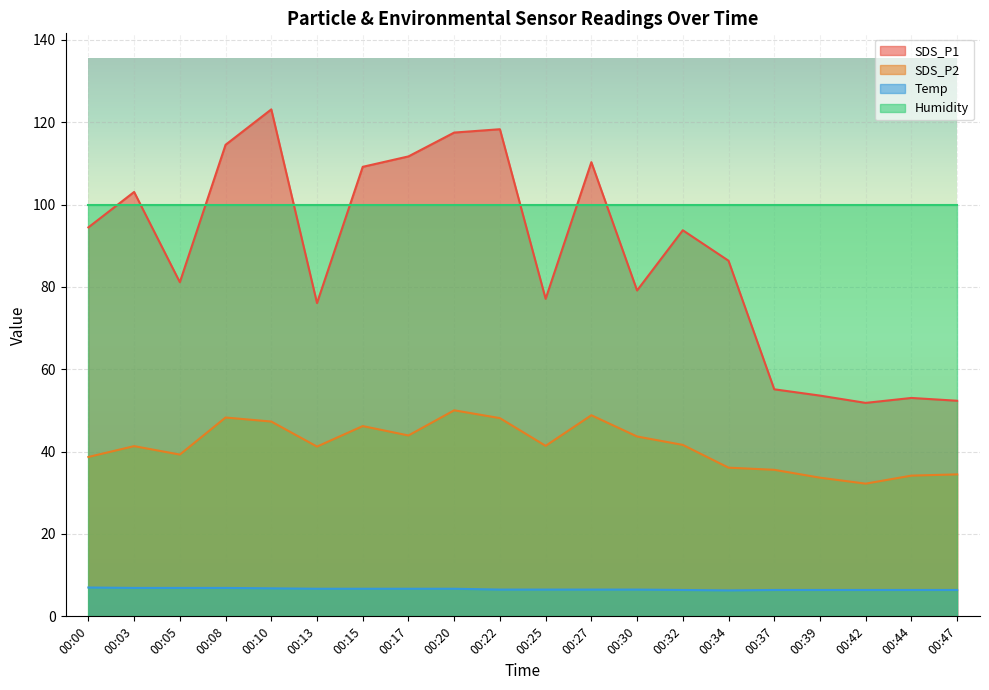

Which series has the widest spread of values?

SDS_P1